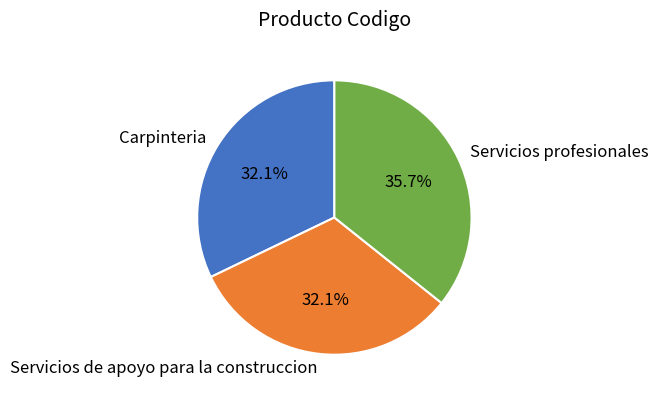

Does any single category account for the majority?

No